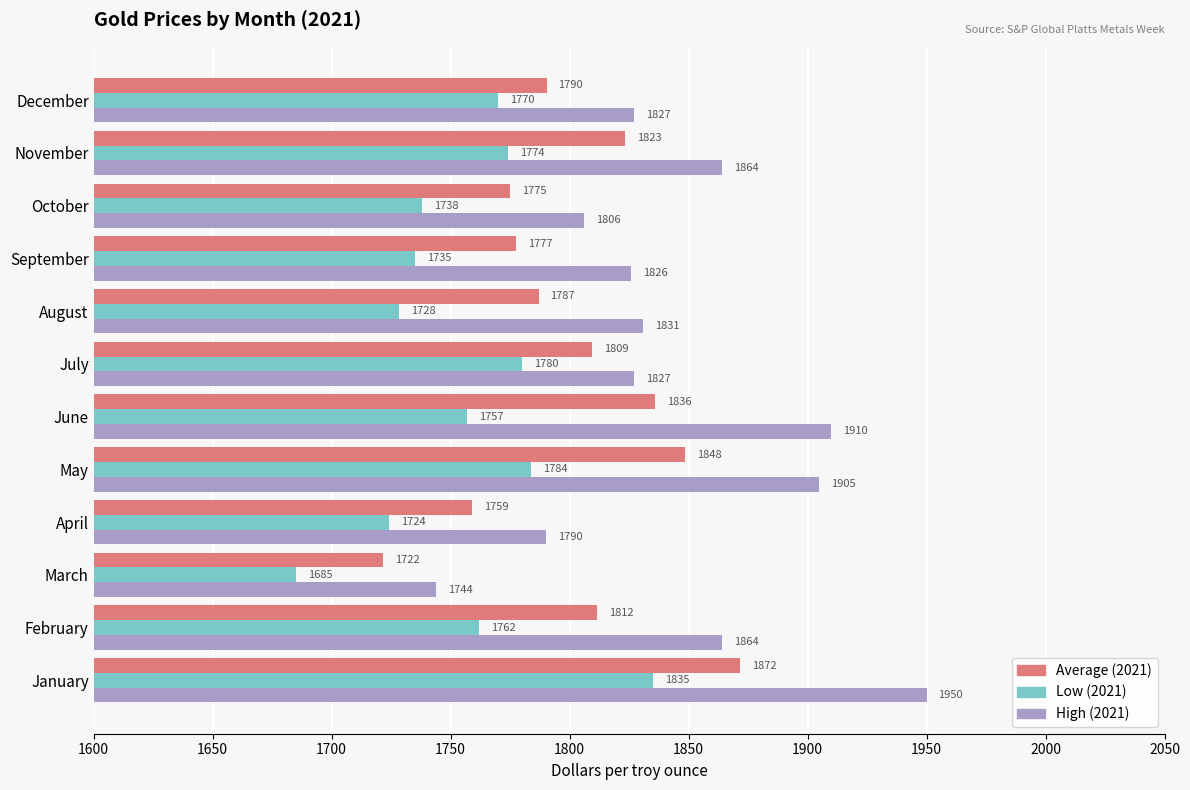

What is the difference between the second highest and minimum values in the Low (2021) series?

99.0